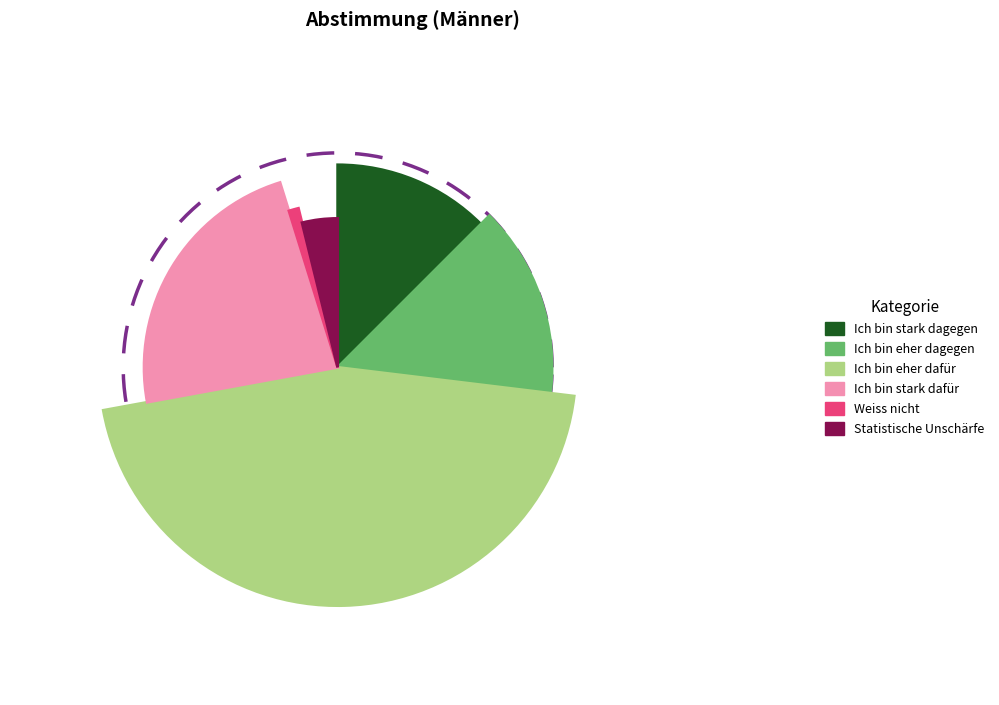

What percentage is the Statistische Unschärfe slice, to the nearest percent?

4%